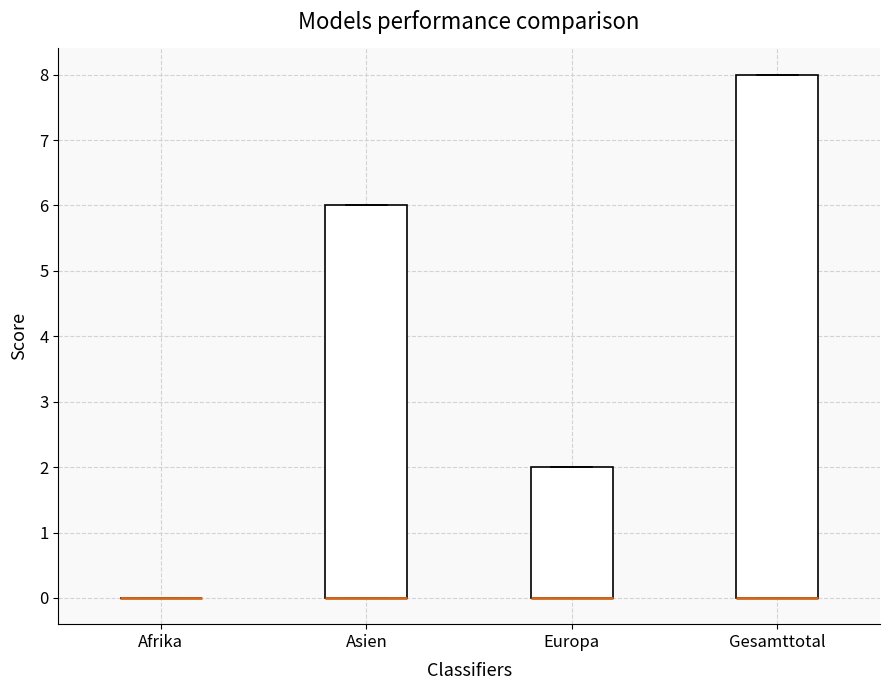

Comparing the boxes themselves (not the whiskers), which one is the tallest?

Gesamttotal